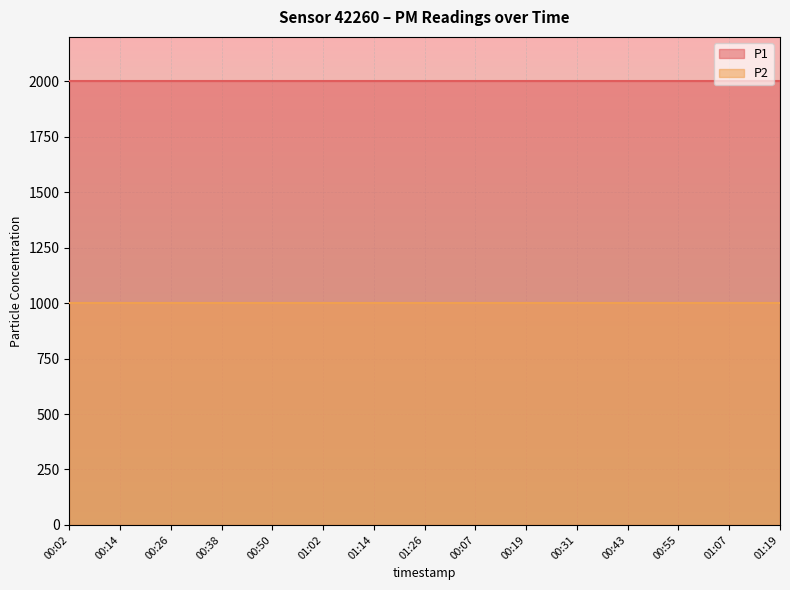

What value does the P1 series have at 00:26?

1999.9